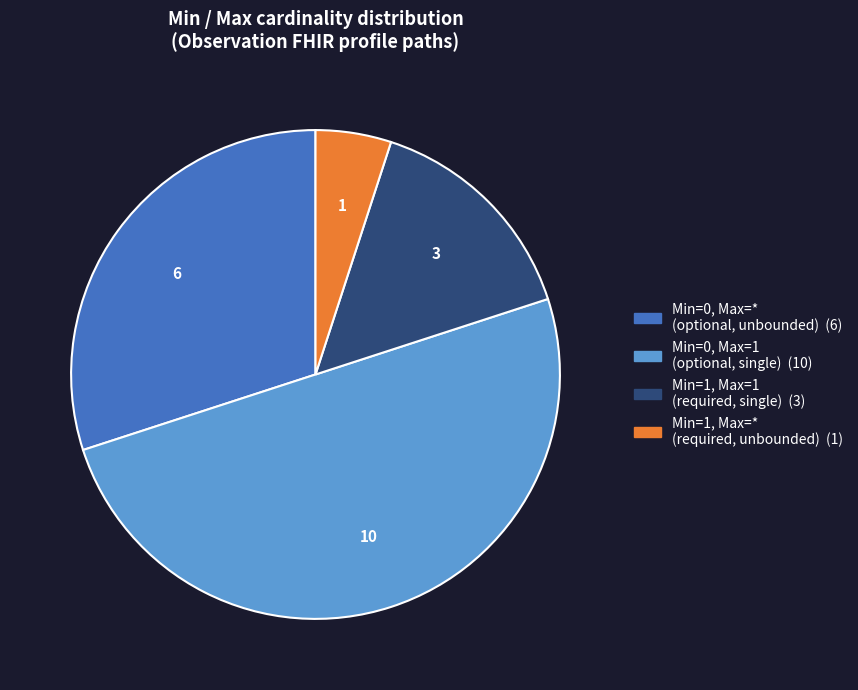

How many segments does this pie chart have?

4